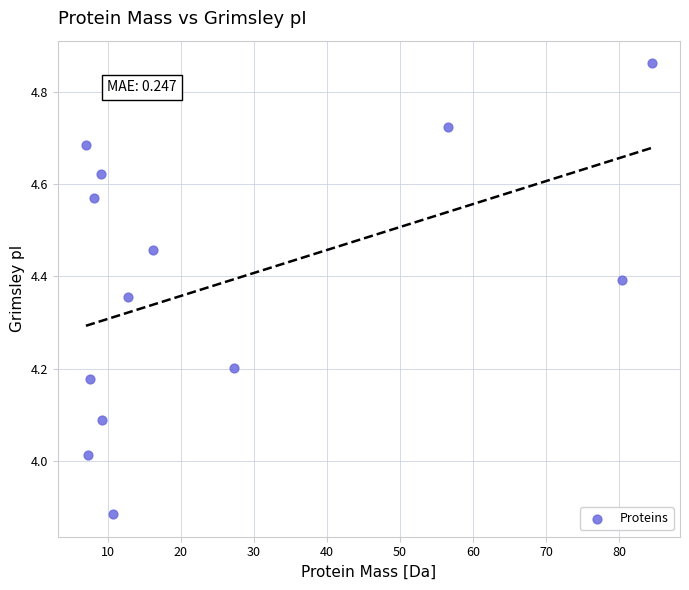

What is the range of X values (max minus min)?

77.4